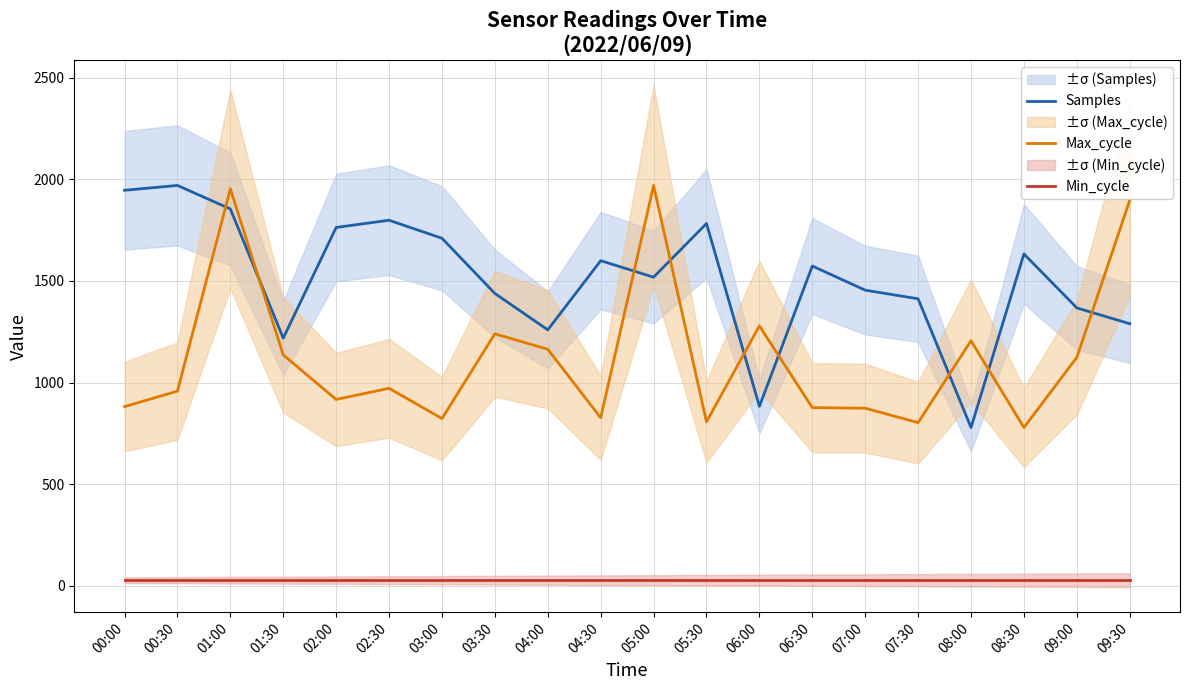

What is the difference between the highest and lowest values at 04:30?

1571.7